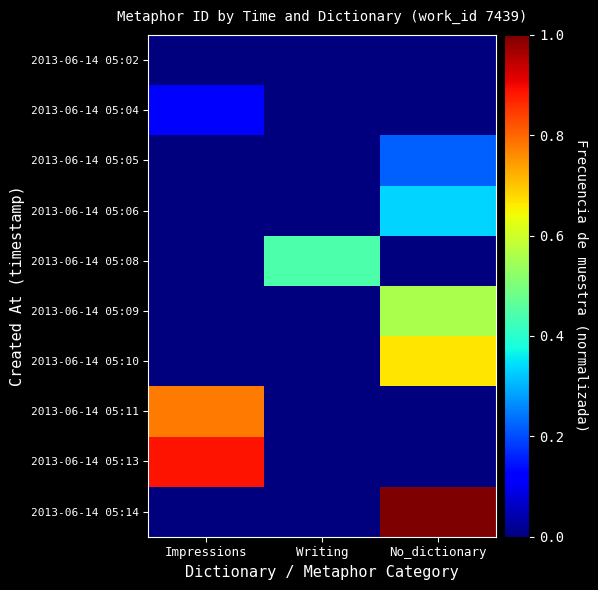

Between No_dictionary and Writing, which is larger?

No_dictionary